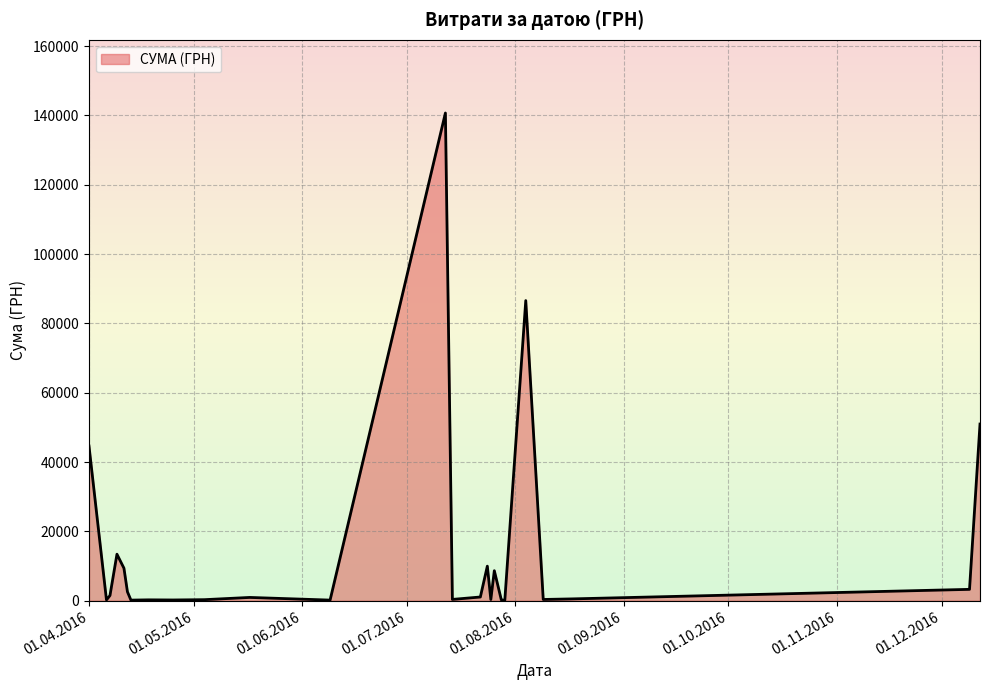

What is the maximum value shown in the chart?

140706.2